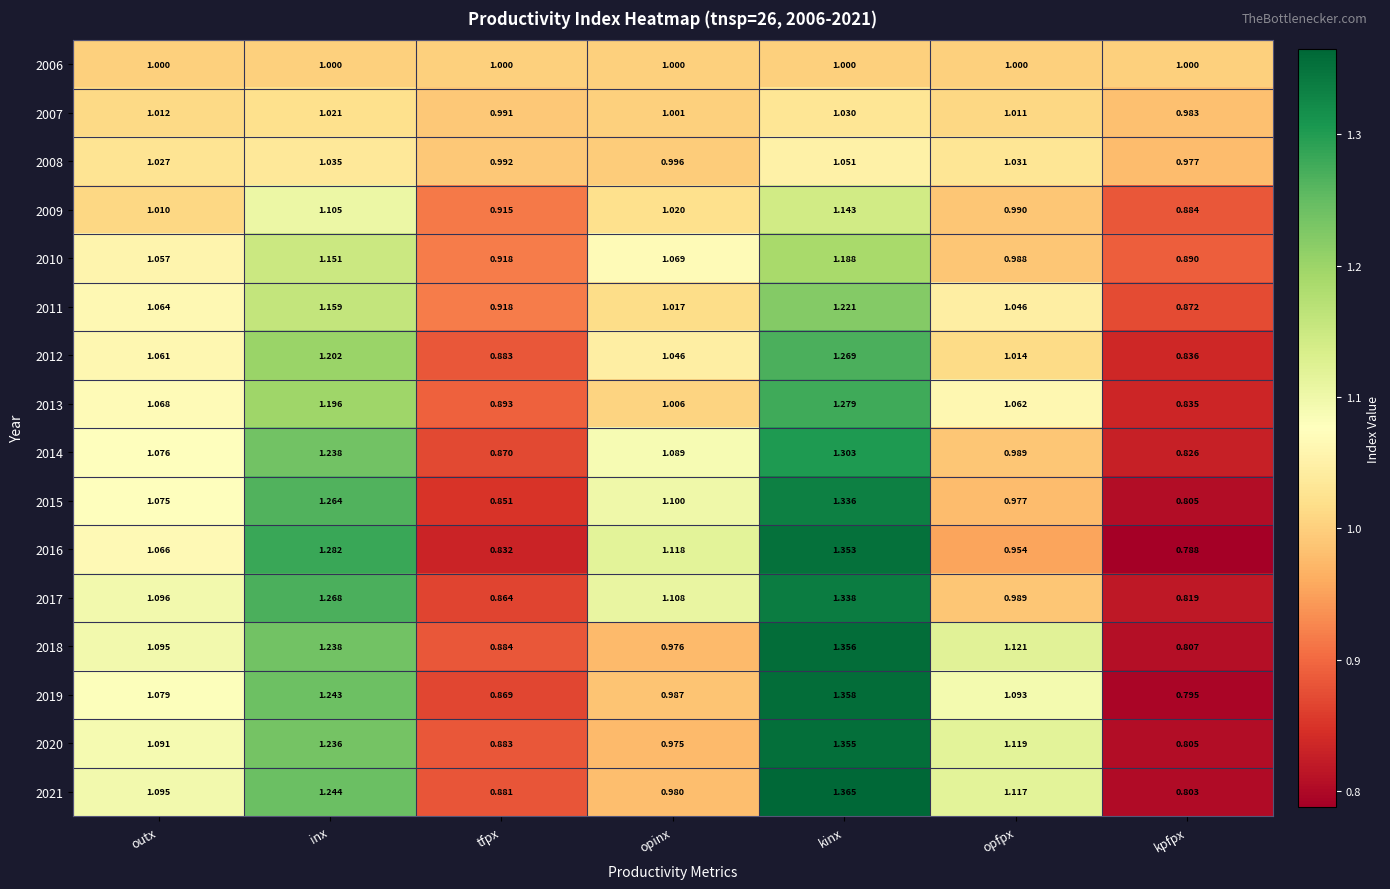

What is the spread (max minus min) of values at tfpx?

0.2